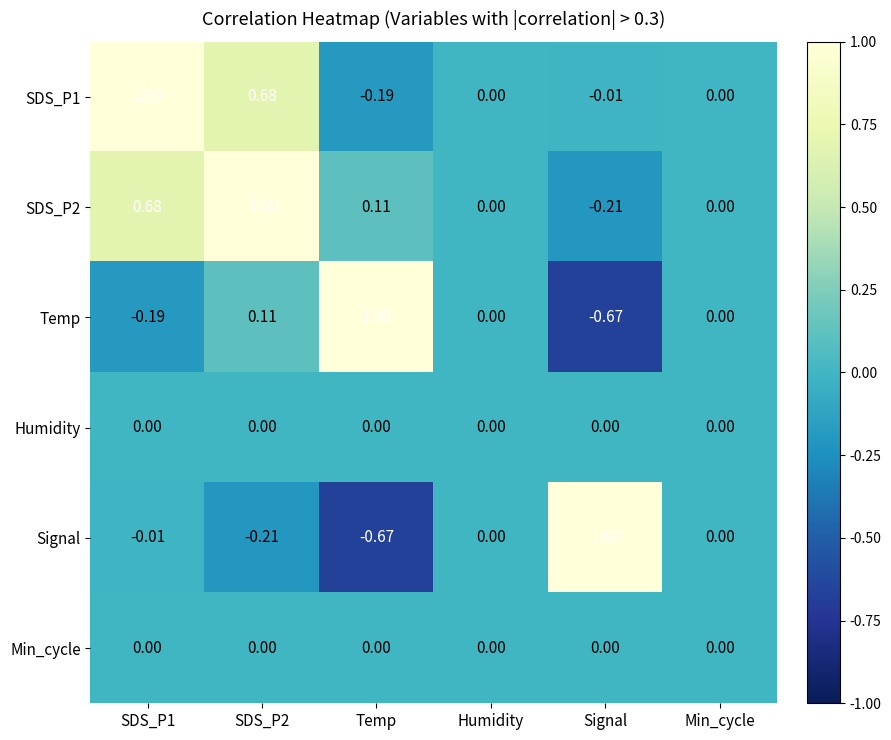

At which label does Temp reach its minimum?

Signal